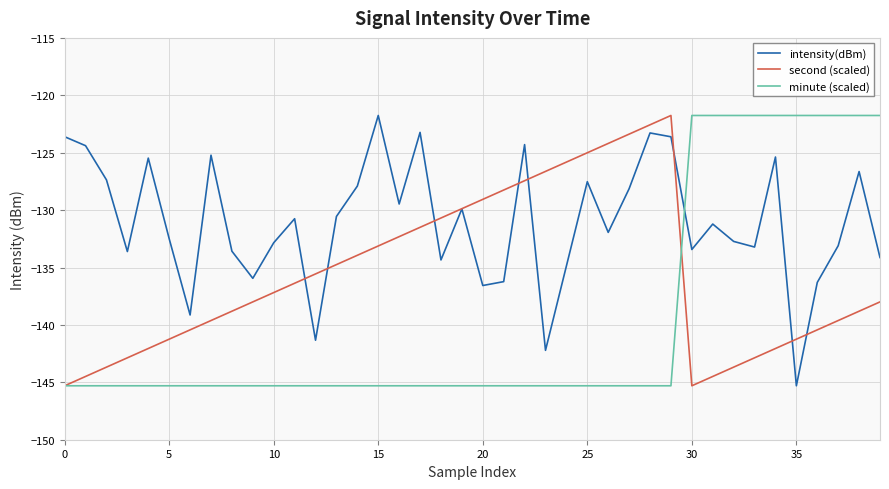

Does the chart have visible grid lines?

Yes